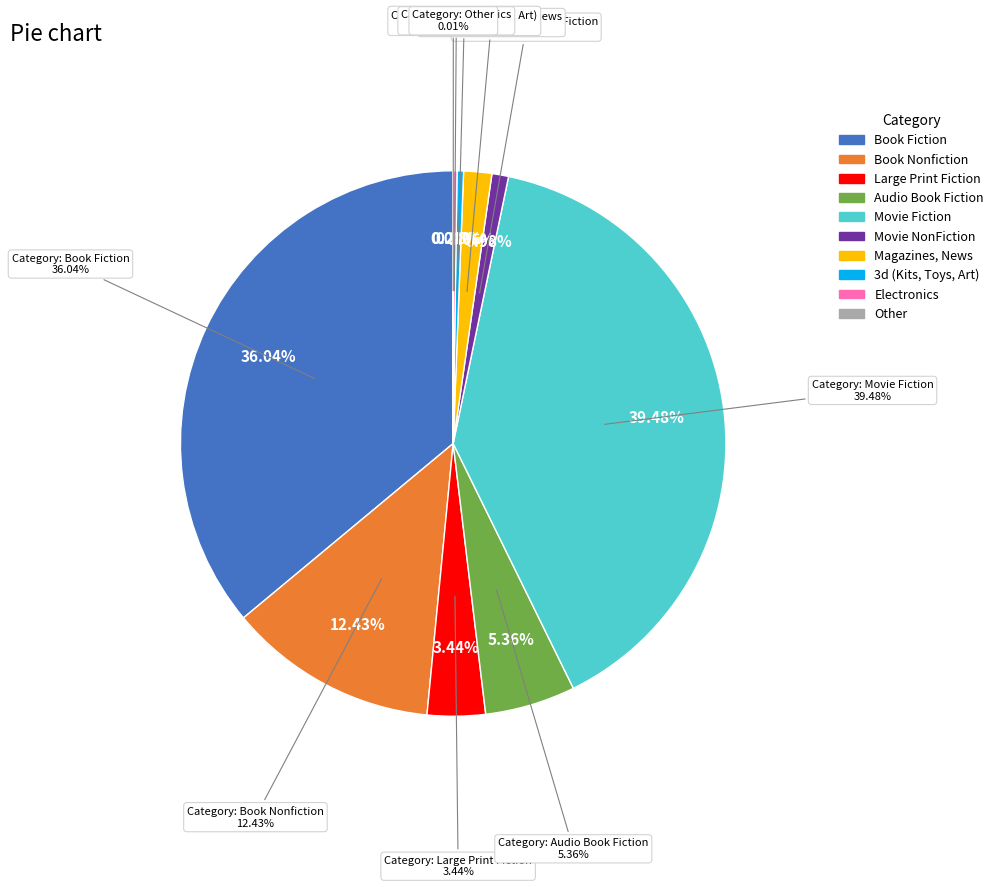

Rank the categories by value from lowest to highest.

Other, Electronics, 3d (Kits, Toys, Art), Movie NonFiction, Magazines, News, Large Print Fiction, Audio Book Fiction, Book Nonfiction, Book Fiction, Movie Fiction